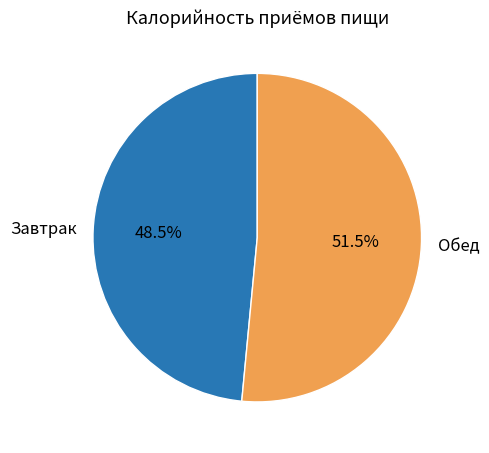

Between Завтрак and Обед, which is larger?

Обед